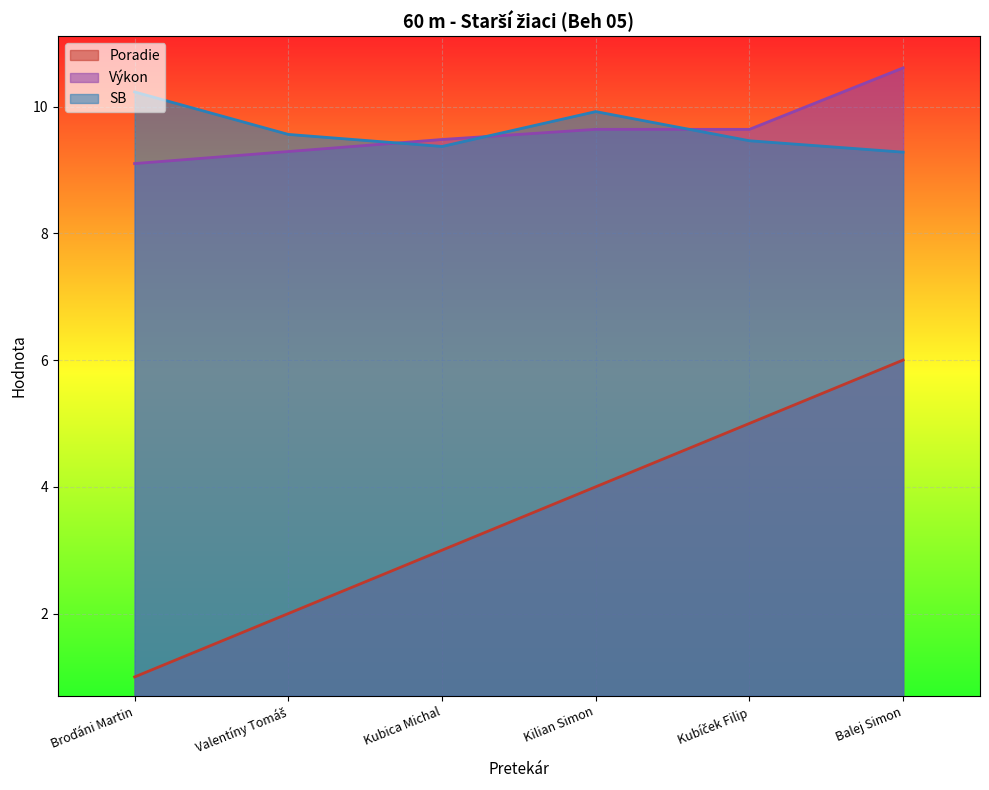

True or false: Výkon has a value of 5.8 at Kubica Michal.

False